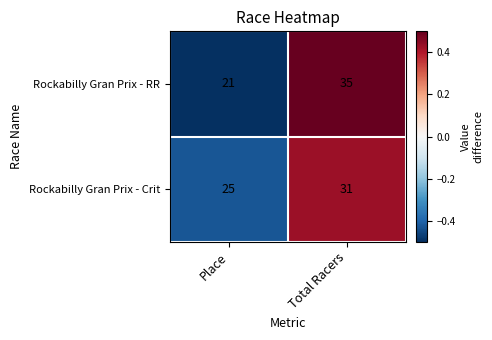

What is the sum of all Rockabilly Gran Prix - RR values?

56